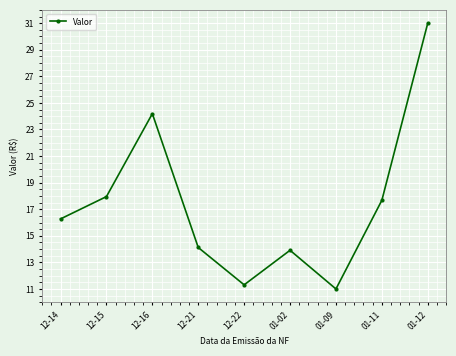

What is the minimum value shown in the chart?

11.0